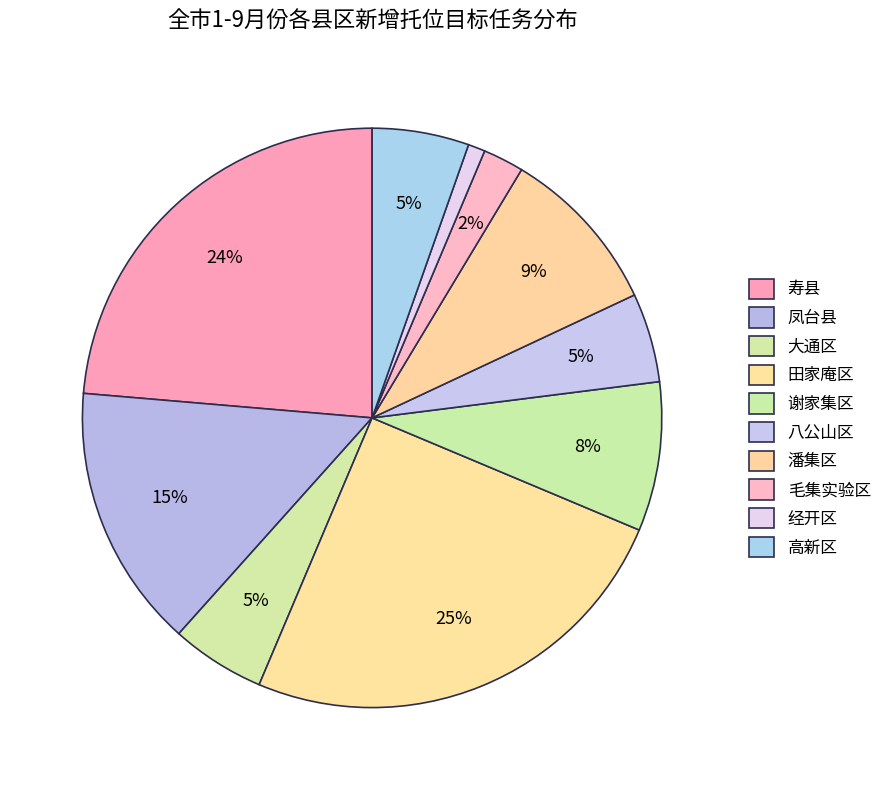

Is the sum of 大通区 and 毛集实验区 greater than half?

No